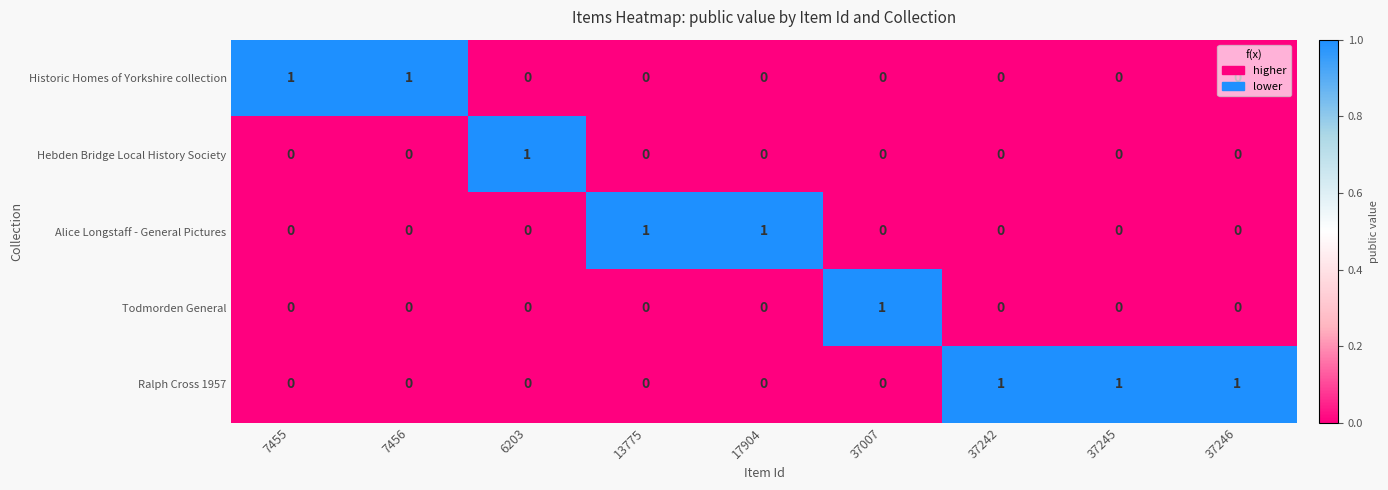

The value of Todmorden General at 37246 is 1. True or false?

False